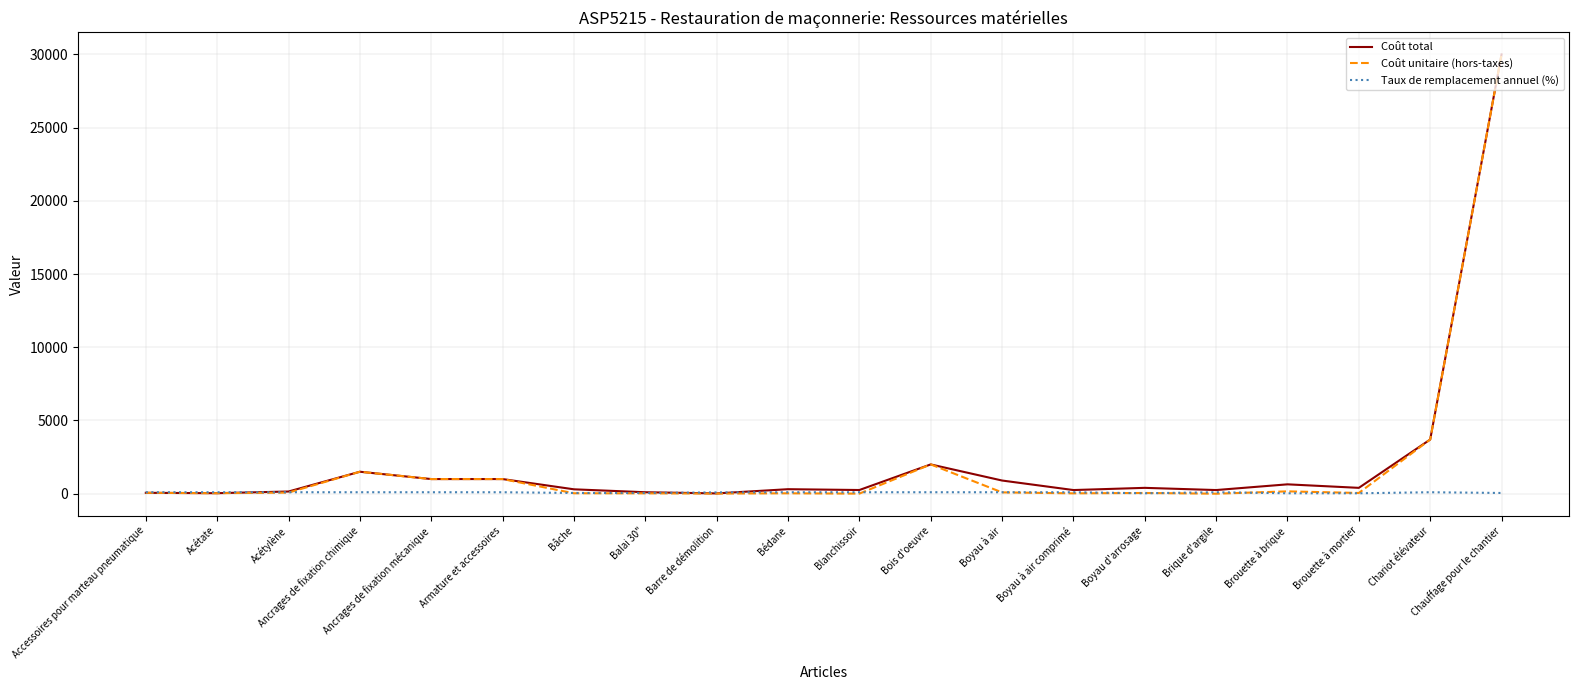

What is the greatest value displayed?

30000.0